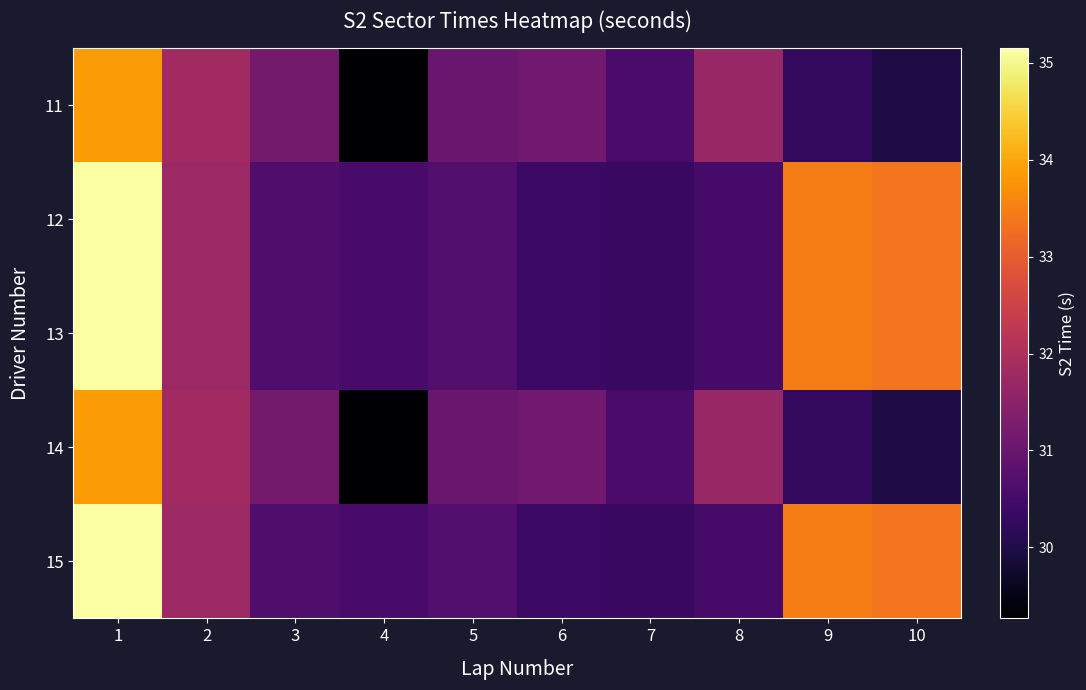

Which series has the largest total across all categories?

12